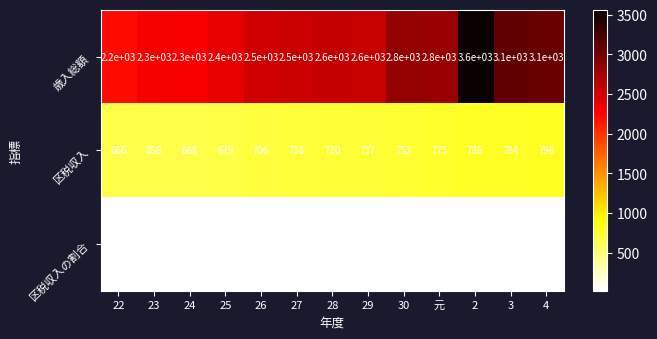

How many categories are shown in the chart?

13